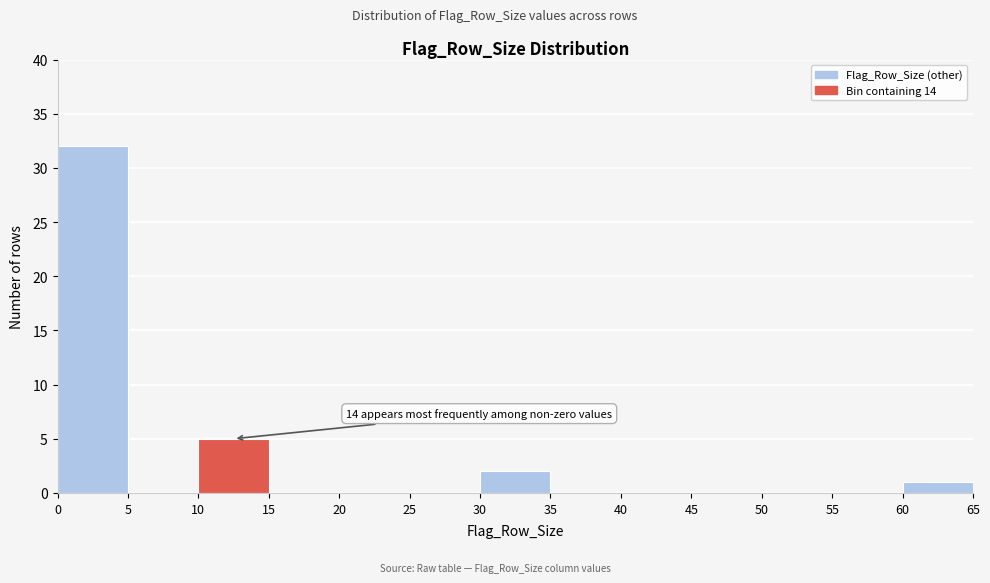

Which range on the x-axis has the tallest bar?

0 to 5